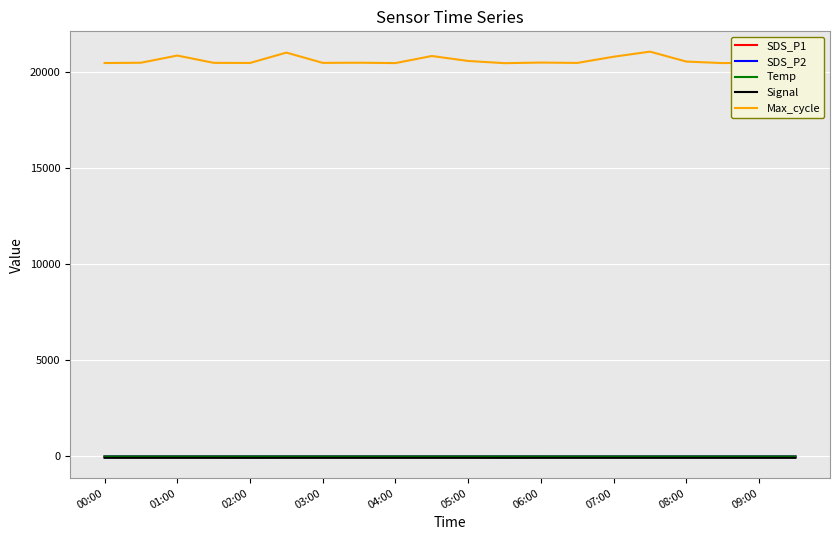

How many lines are shown in the chart?

5